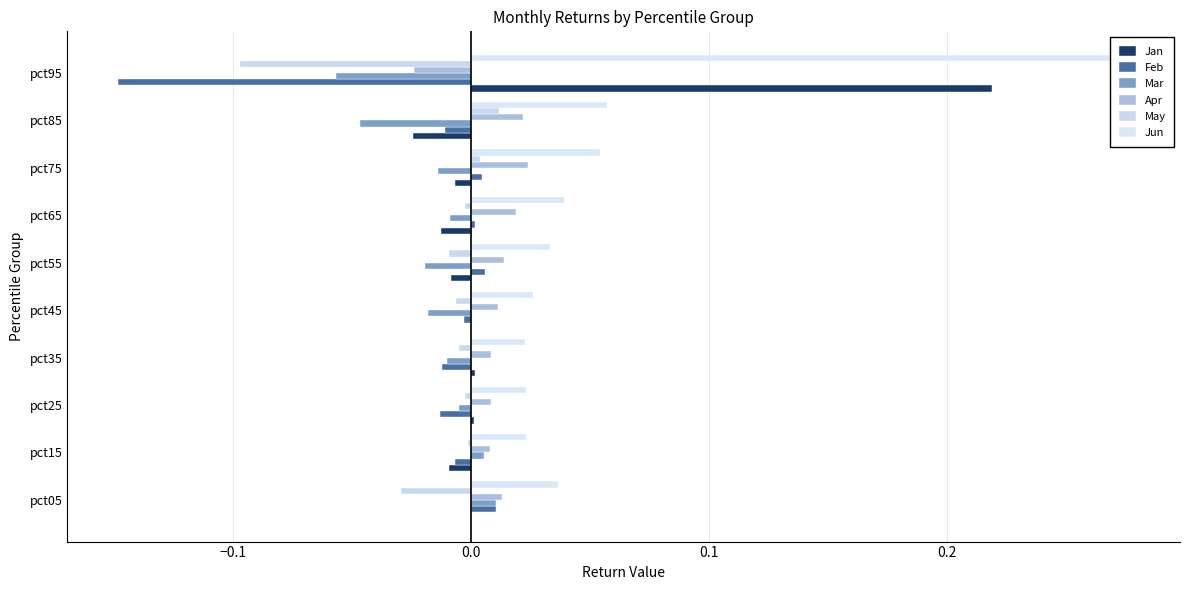

Which series has the largest total across all categories?

Jun